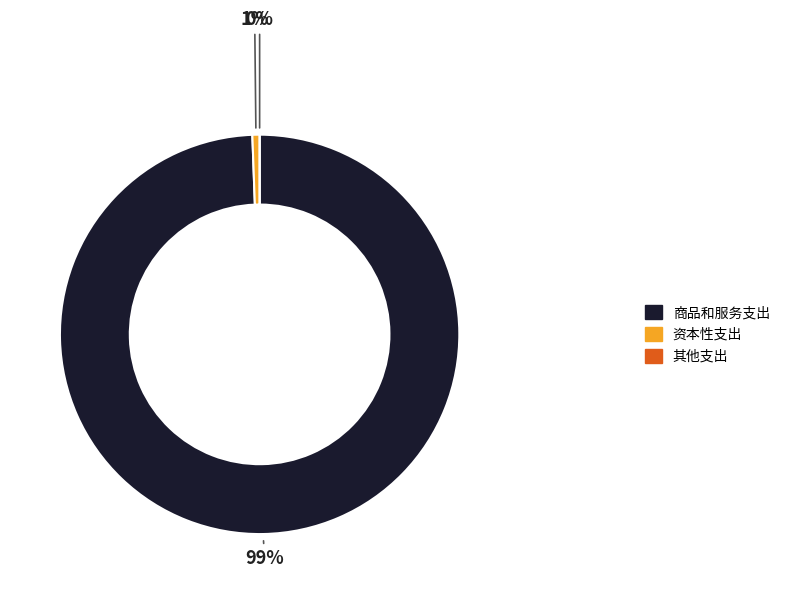

Is it true that 商品和服务支出 is 99% of the pie?

True